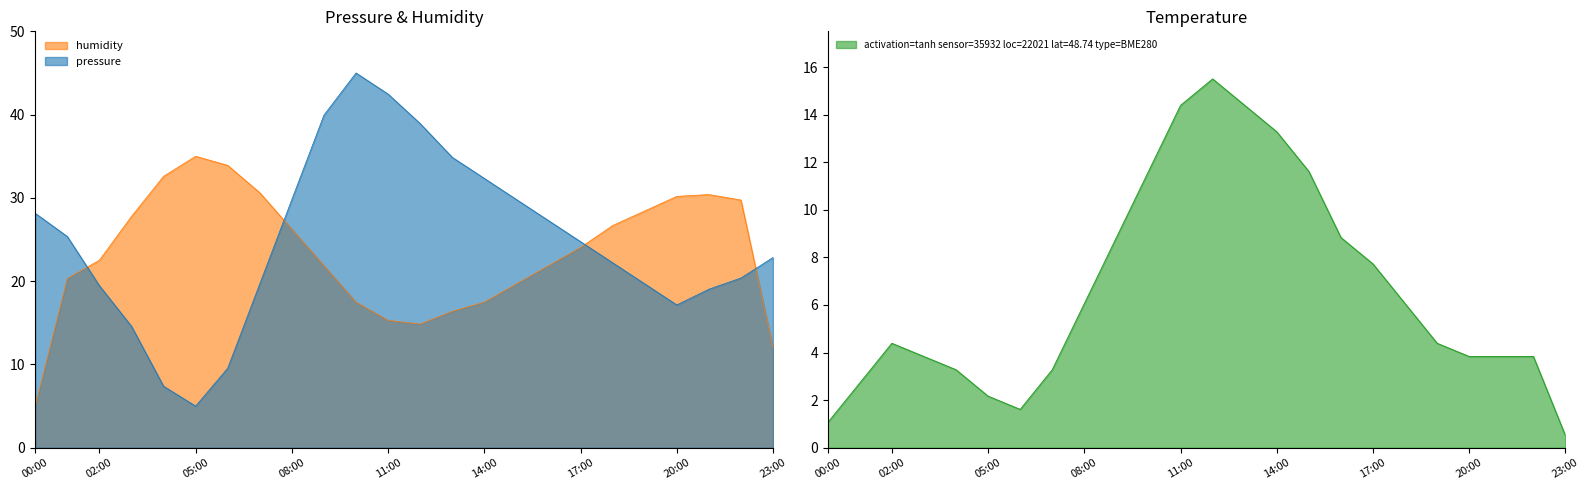

What is the minimum value shown in the chart?

0.5